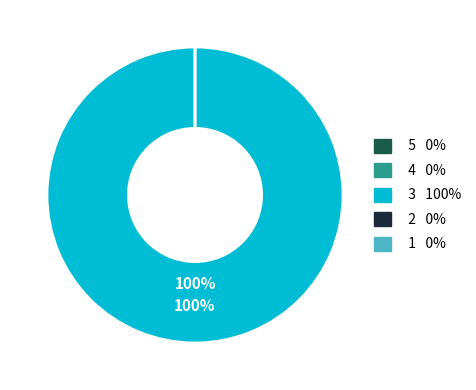

Which slice is the smallest?

1